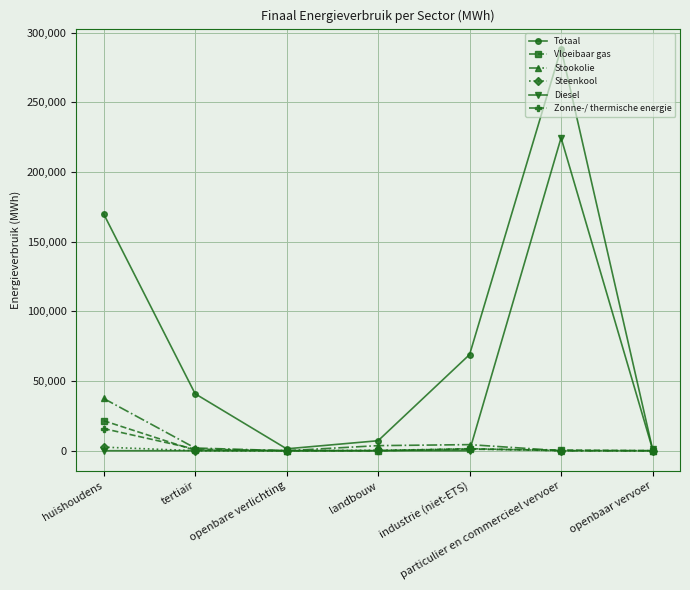

At which label does Stookolie first exceed 1925?

huishoudens